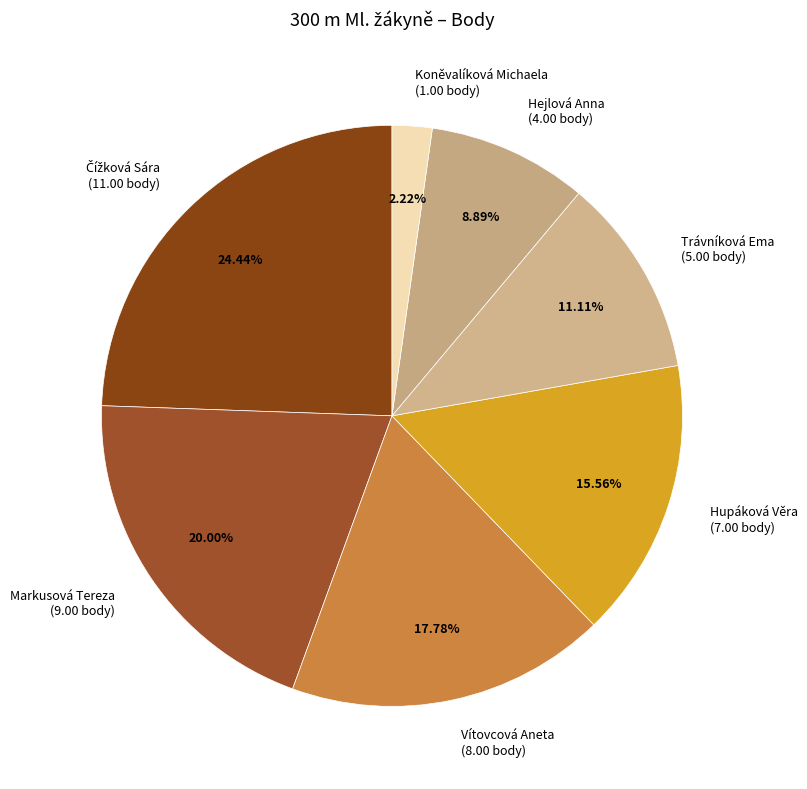

To the nearest percent, what is the combined percentage of Koněvalíková Michaela and Trávníková Ema?

13%